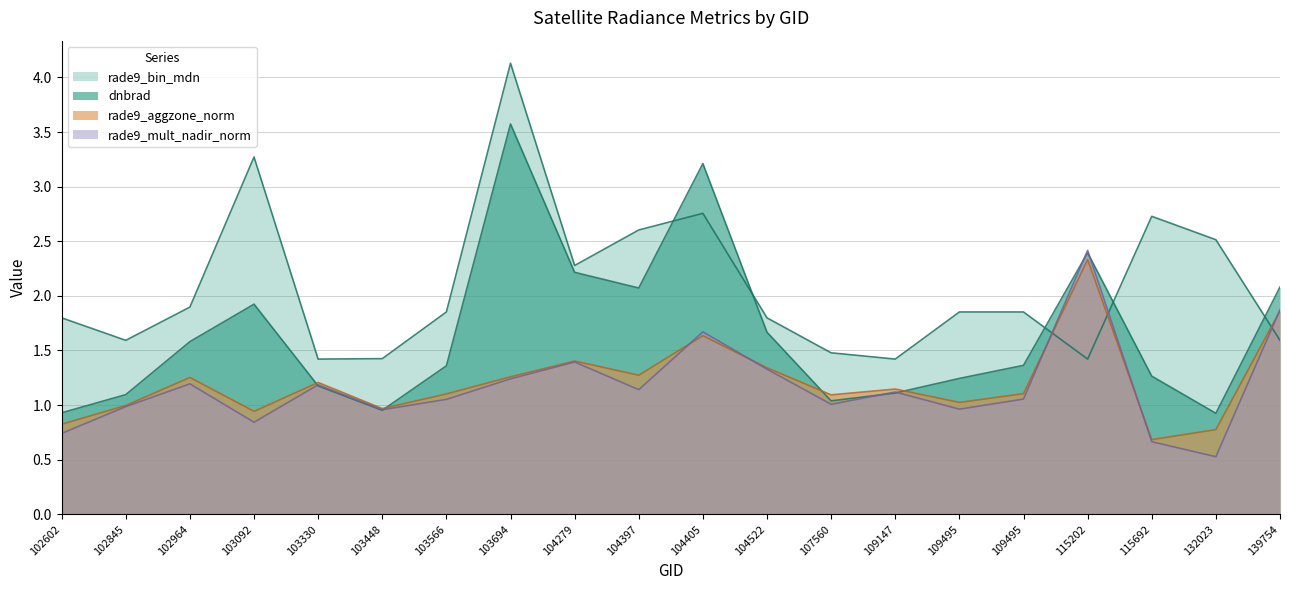

Which series has the largest total across all categories?

rade9_bin_mdn